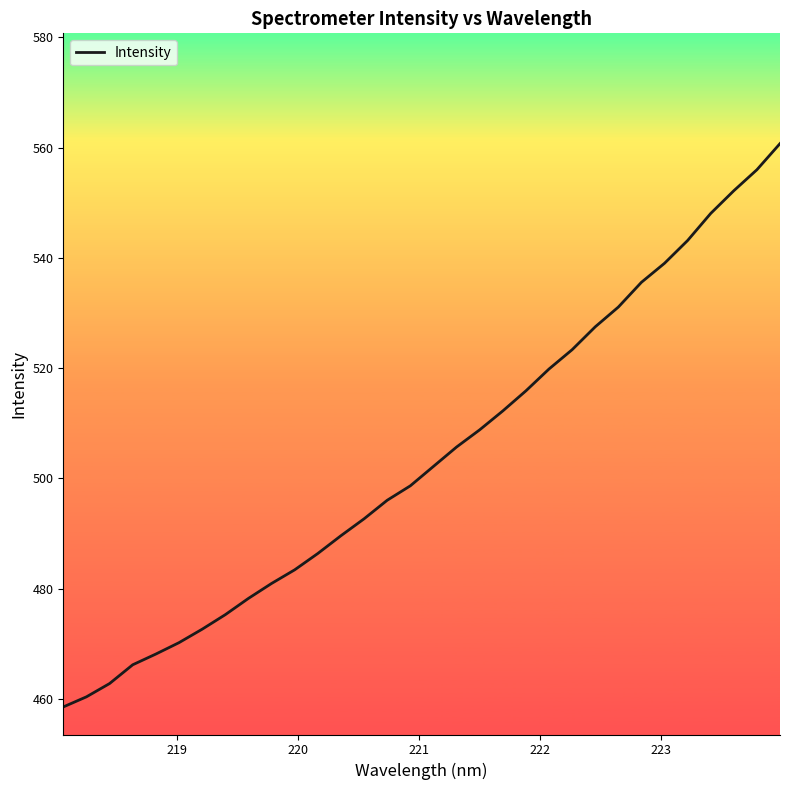

What is the minimum value shown in the chart?

458.6